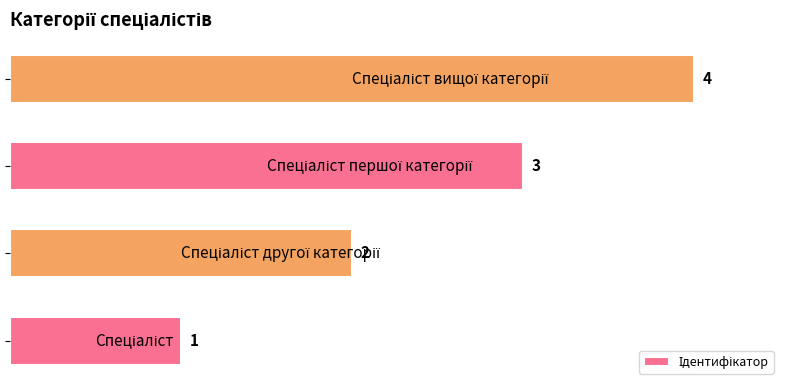

What is the difference between the maximum and minimum values?

3